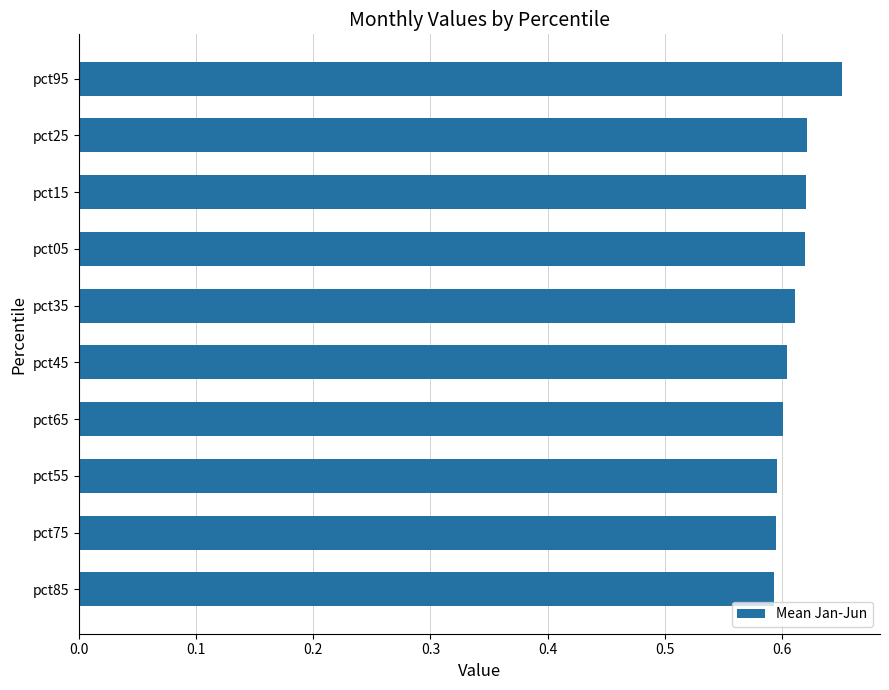

The value at pct75 is 0.8. True or false?

False